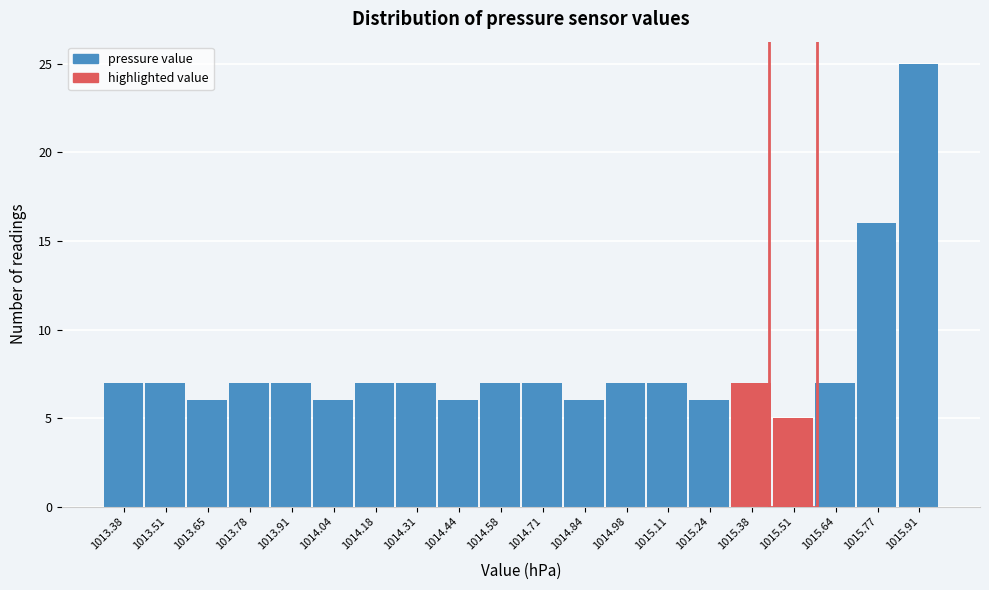

Reading left to right, list all the values displayed in this chart.

7	7	6	7	7	6	7	7	6	7	7	6	7	7	6	7	5	7	16	25